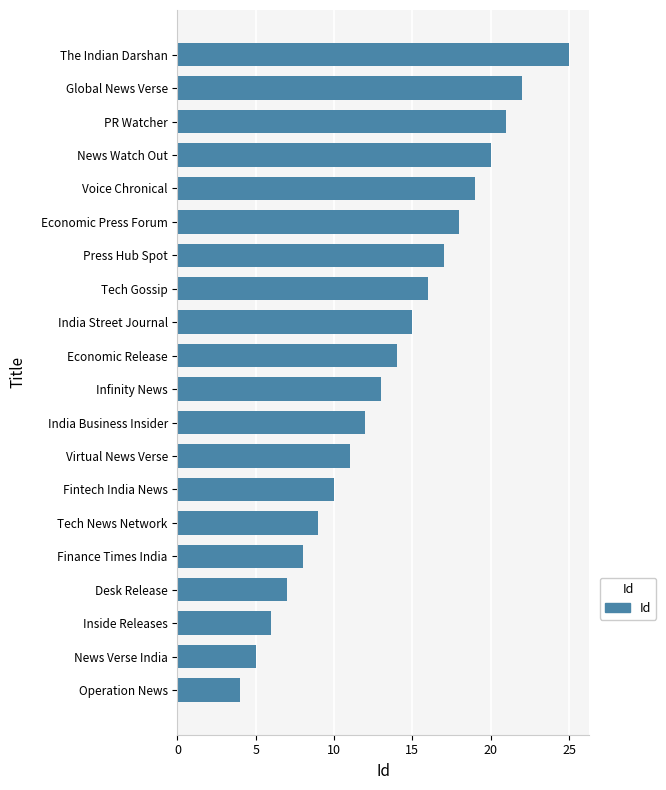

Which has a higher value, Tech News Network or Infinity News?

Infinity News